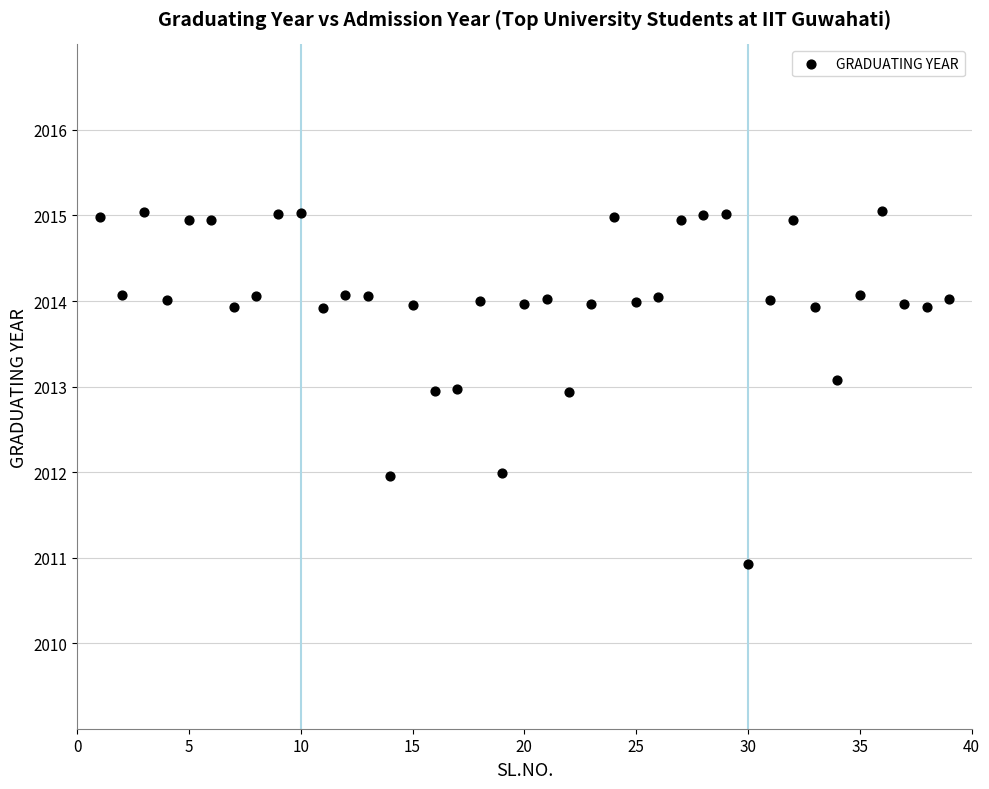

What is the range of X values (max minus min)?

38.0